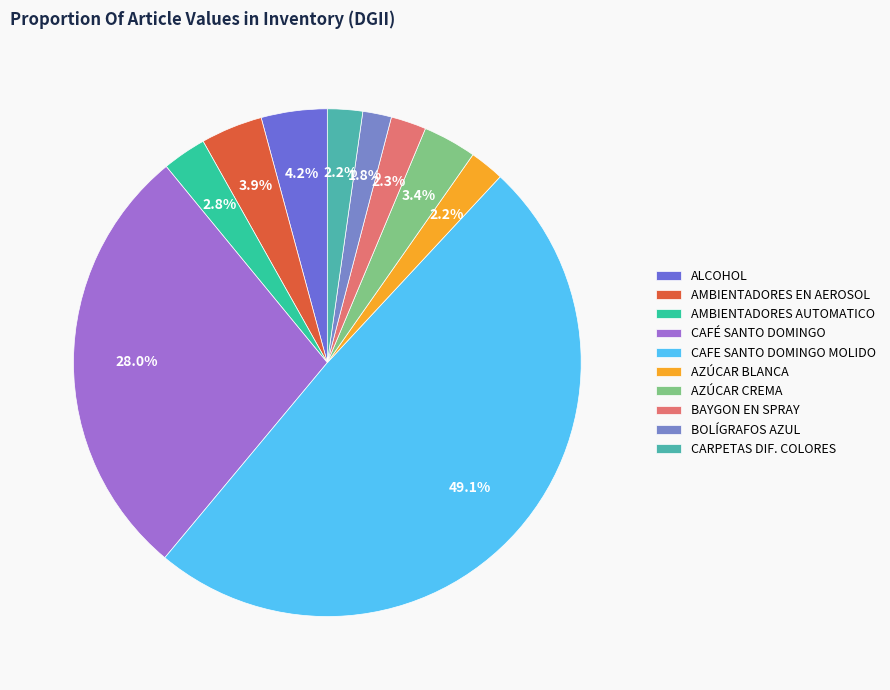

To the nearest percent, what is the combined percentage of BAYGON EN SPRAY and AZÚCAR CREMA?

6%